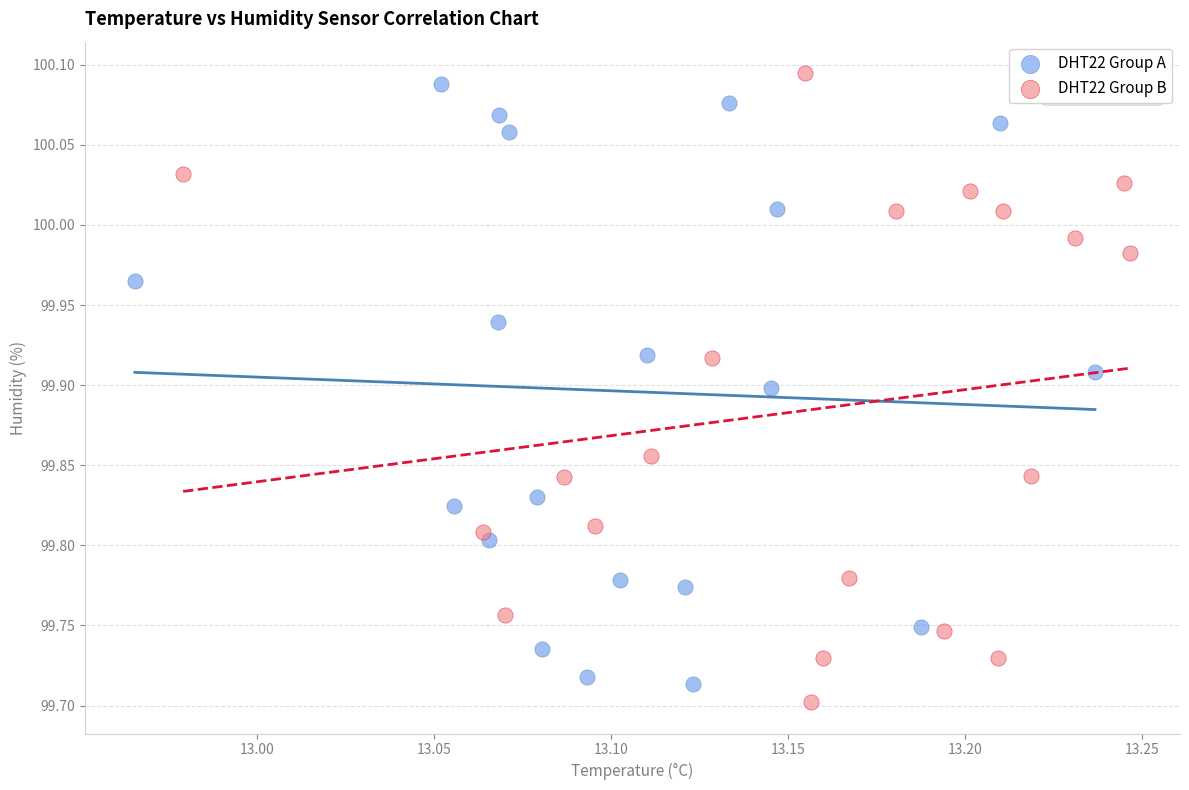

Which series has the largest Y range (max minus min)?

DHT22 Group B